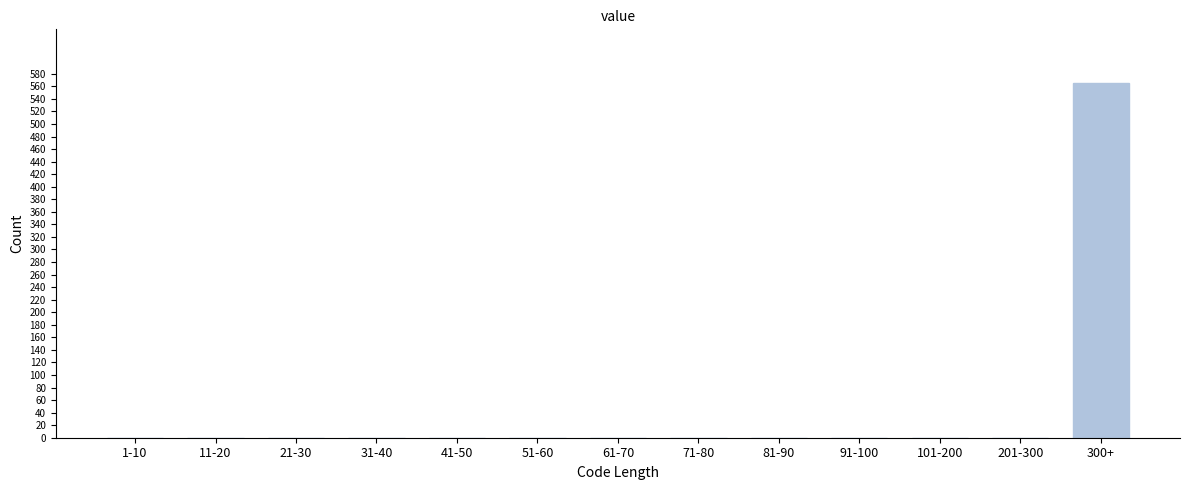

Reading left to right, what are all the values shown in this chart?

1-10=0	11-20=0	21-30=0	31-40=0	41-50=0	51-60=0	61-70=0	71-80=0	81-90=0	91-100=0	101-200=0	201-300=0	300+=566